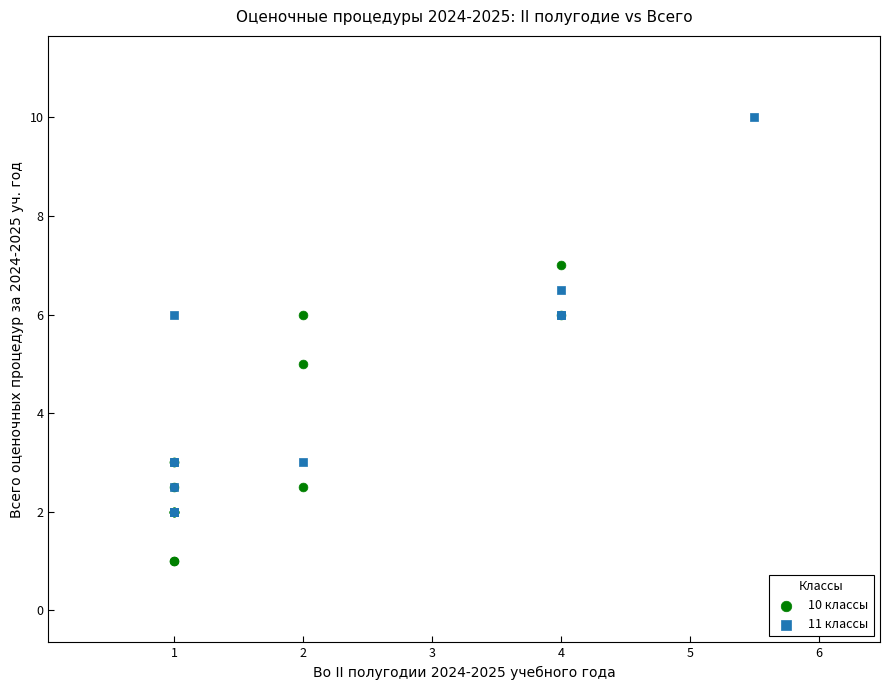

Which series reaches the maximum Y coordinate?

11 классы